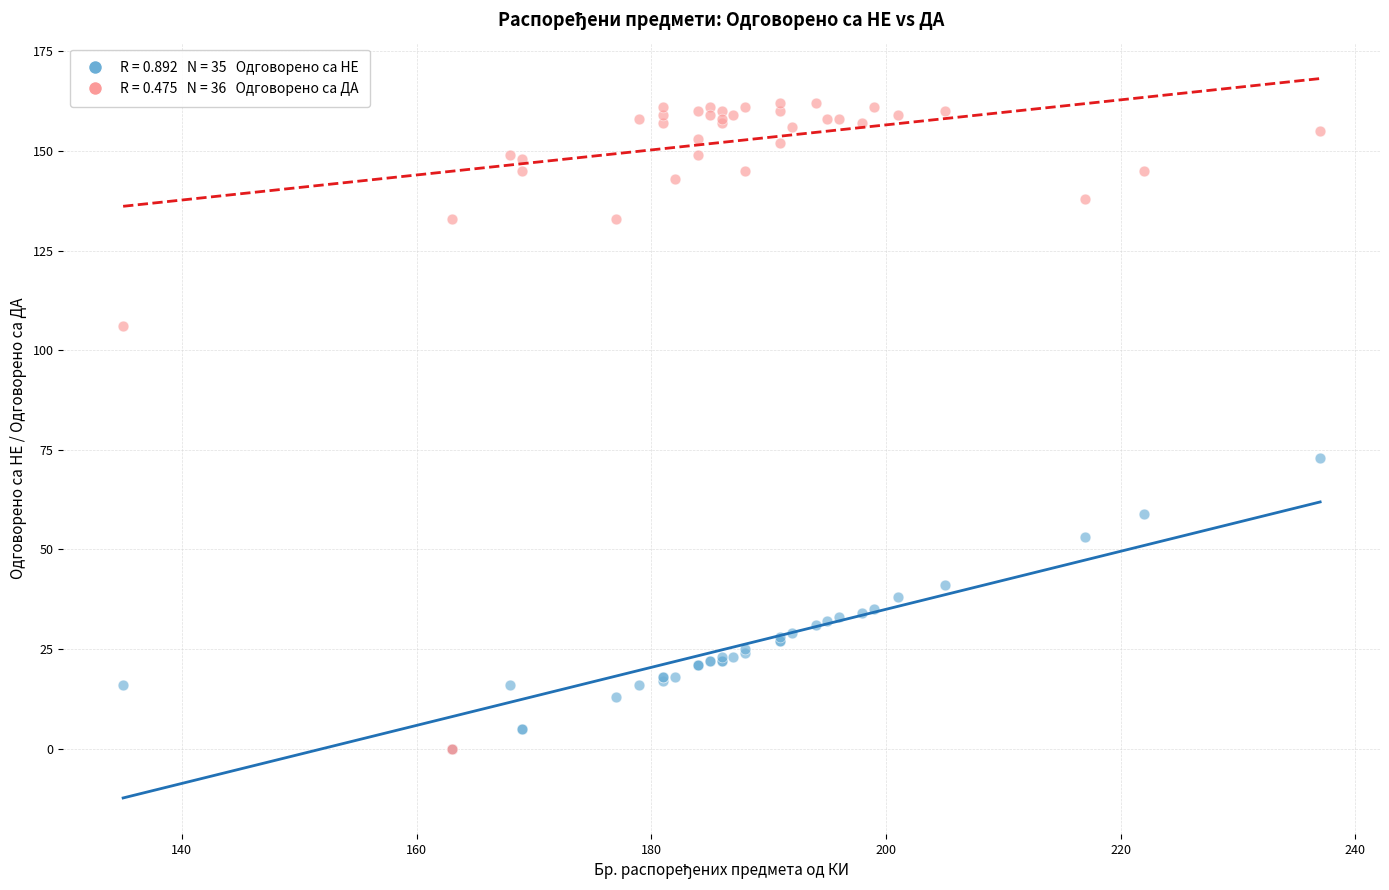

Across all series, what Y value is closest to 81?

73